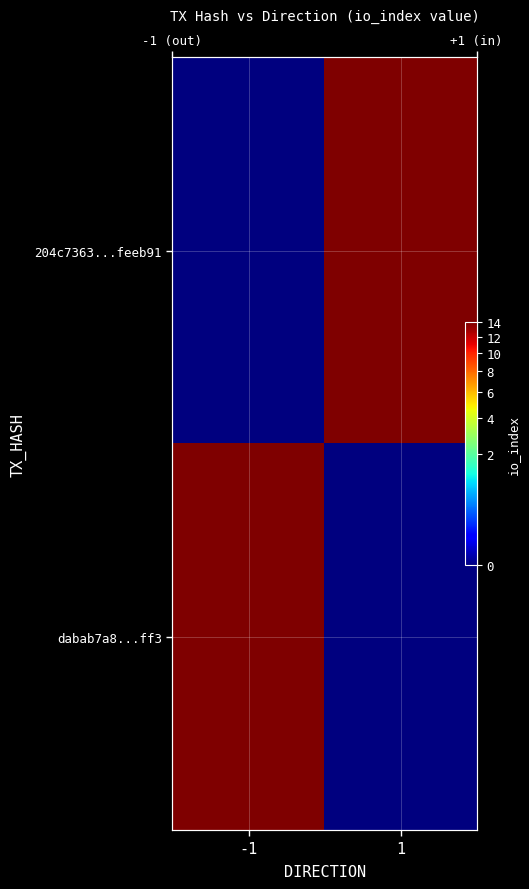

How many dabab7a8...ff3 values are between 0 and 14?

2